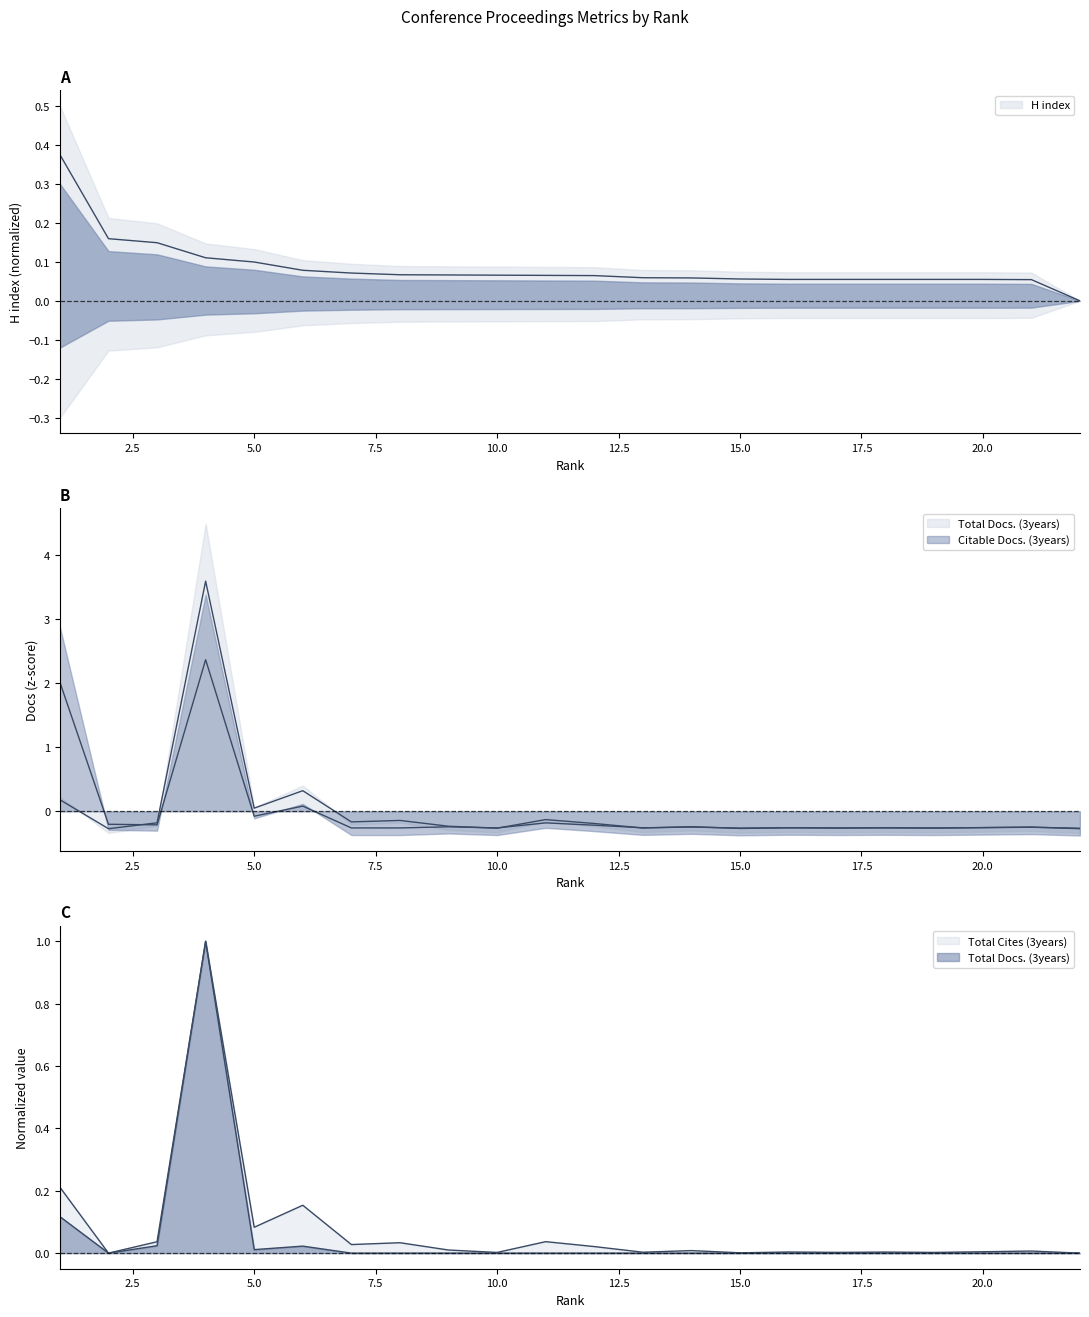

What is the difference between the maximum and minimum values in the H index series?

0.4